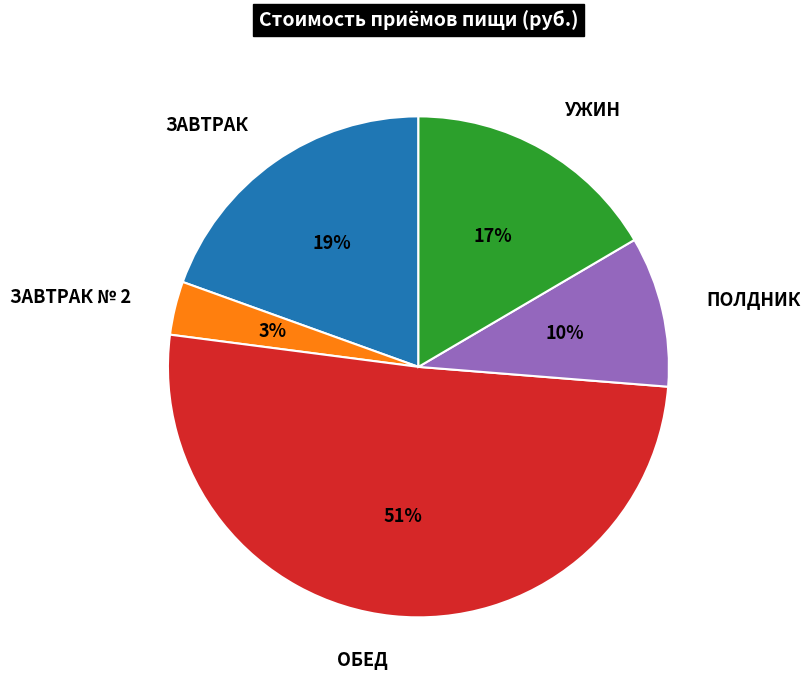

True or false: ЗАВТРАК № 2 accounts for 3% of the total.

True